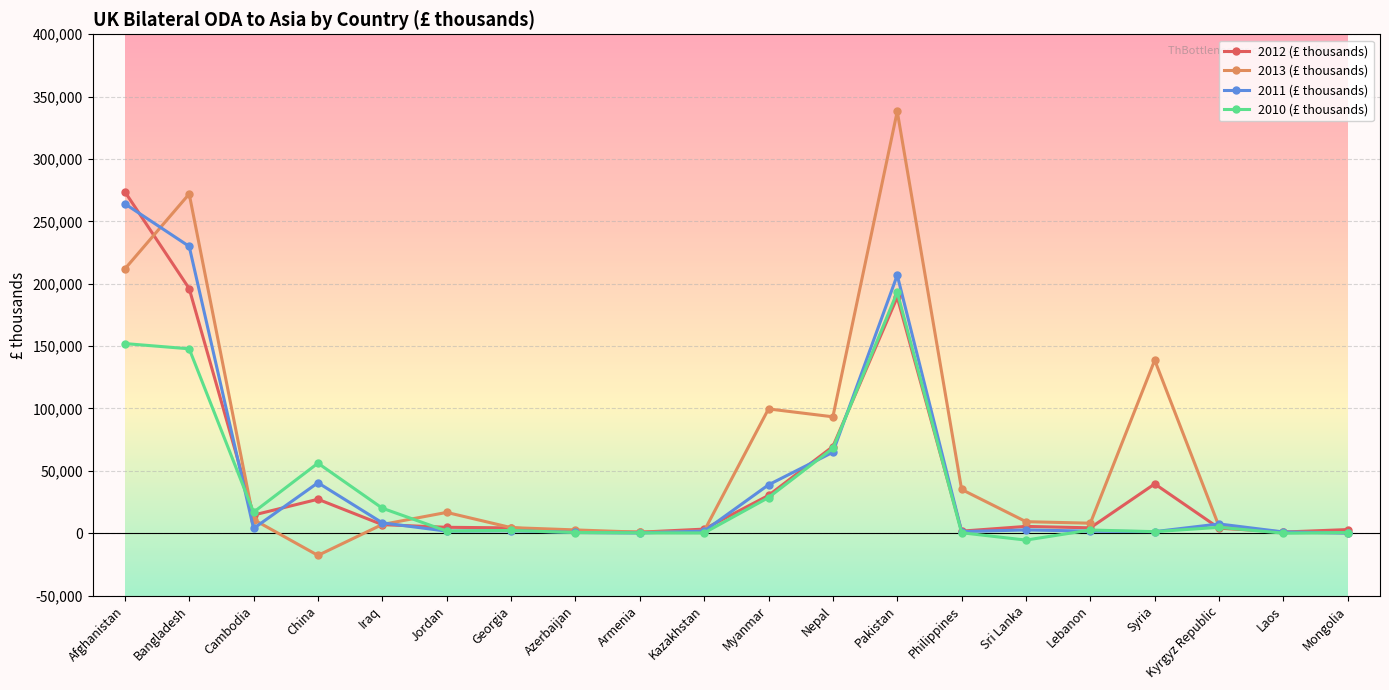

What position from the right is Lebanon?

5